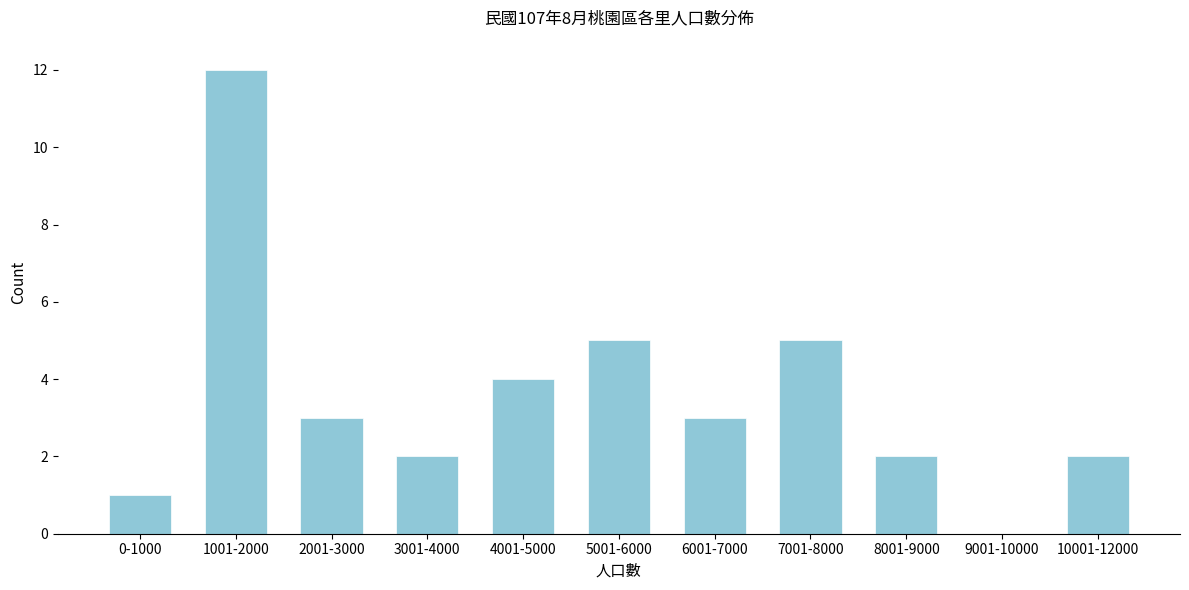

Reading left to right, list all the values displayed in this chart.

0-1000=1	1001-2000=12	2001-3000=3	3001-4000=2	4001-5000=4	5001-6000=5	6001-7000=3	7001-8000=5	8001-9000=2	9001-10000=0	10001-12000=2